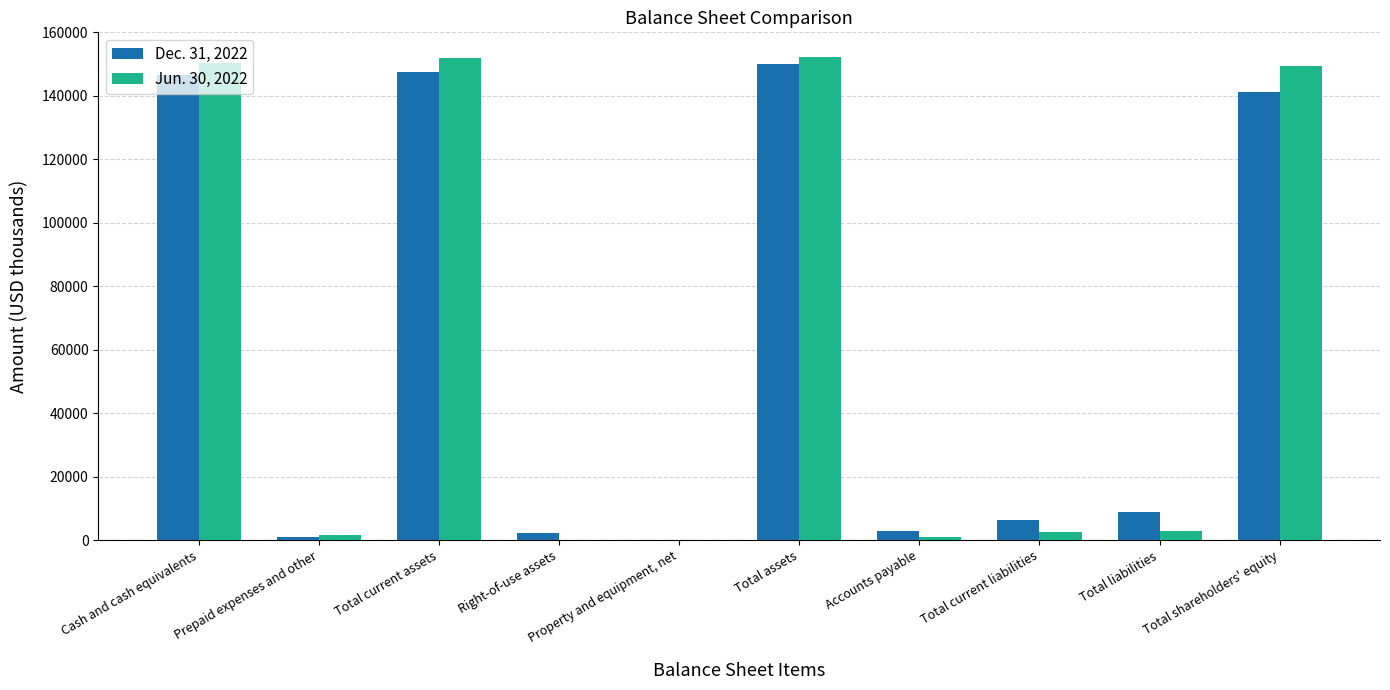

Are the bars grouped side by side (vs. stacked)?

Yes